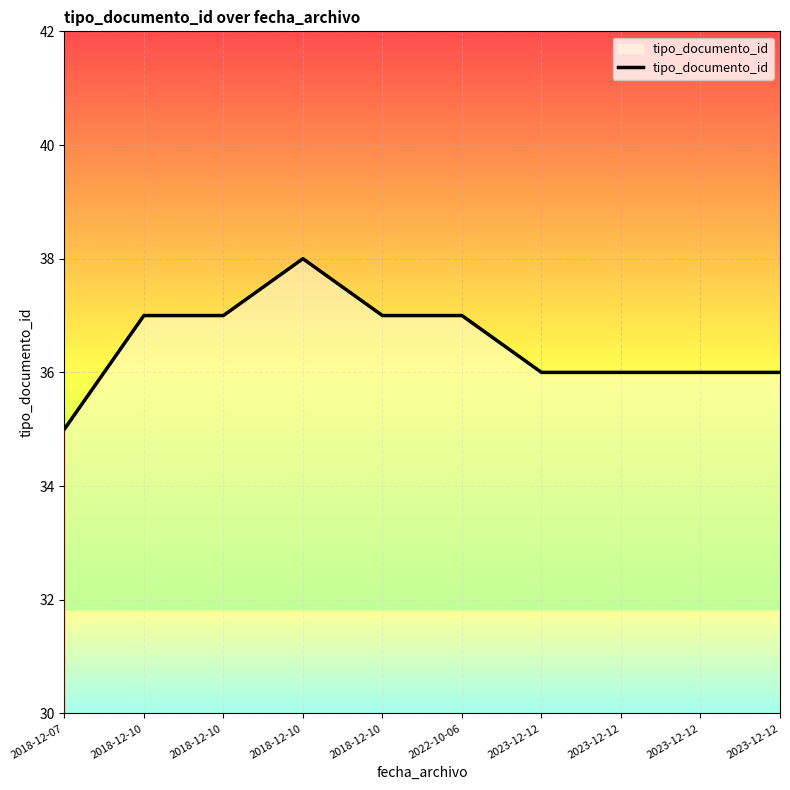

Rank the categories by value from highest to lowest.

2018-12-10, 2018-12-10, 2018-12-10, 2018-12-10, 2022-10-06, 2023-12-12, 2023-12-12, 2023-12-12, 2023-12-12, 2018-12-07